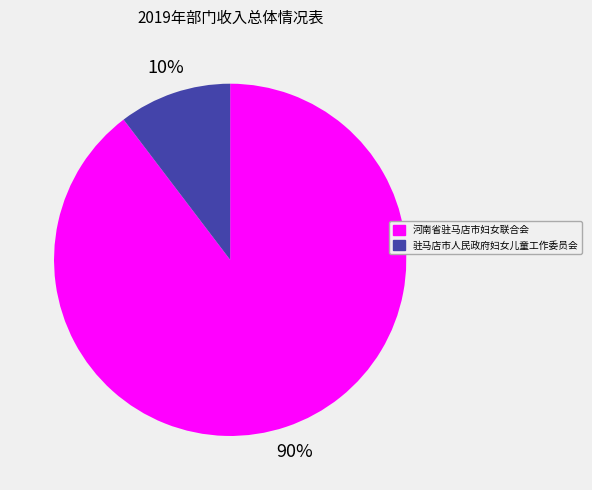

To the nearest percent, what is the average slice percentage?

50%